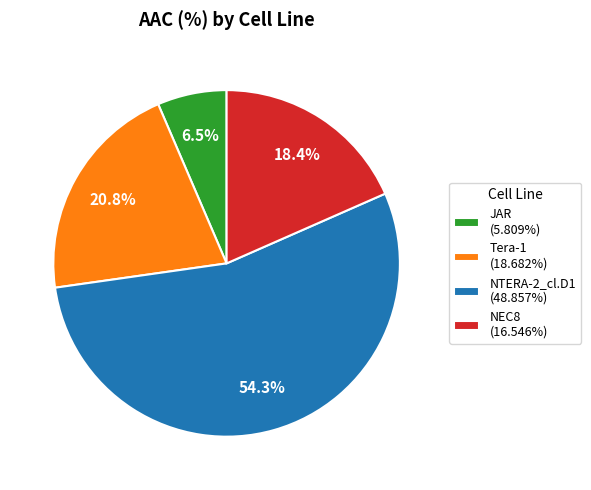

Is it true that JAR is 16% of the pie?

False